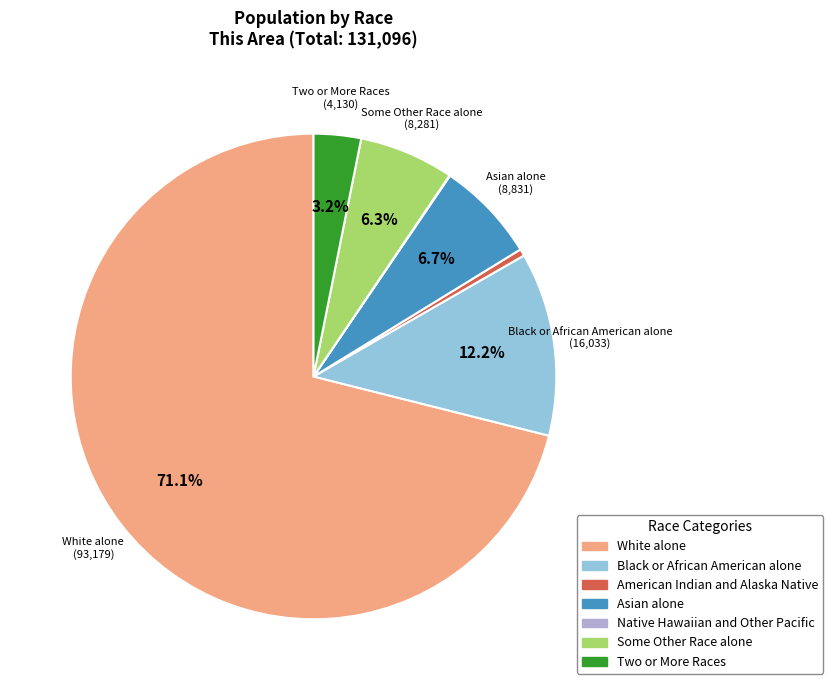

To the nearest percent, what is the average slice percentage?

14%